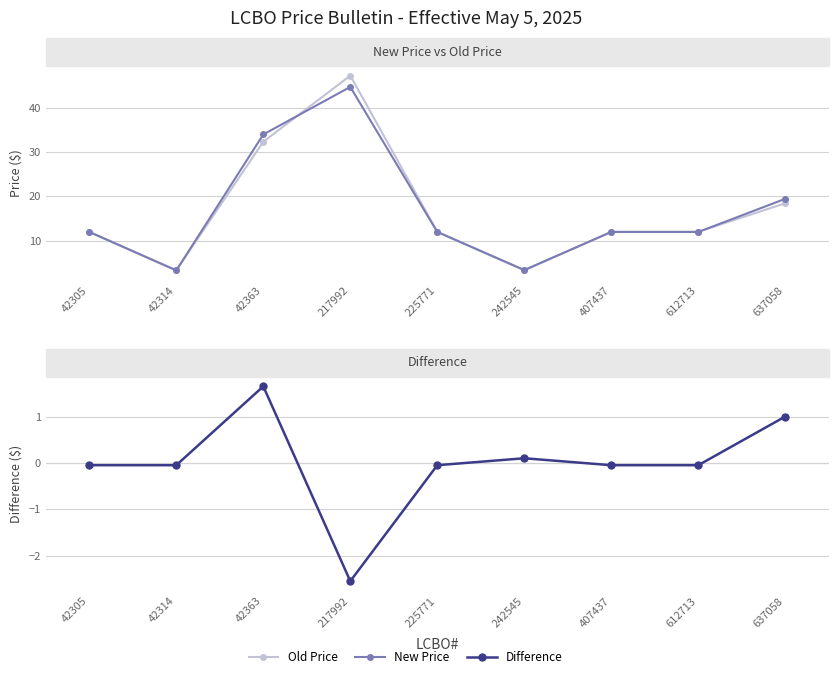

True or false: New Price has more than 0 interior local peaks.

True